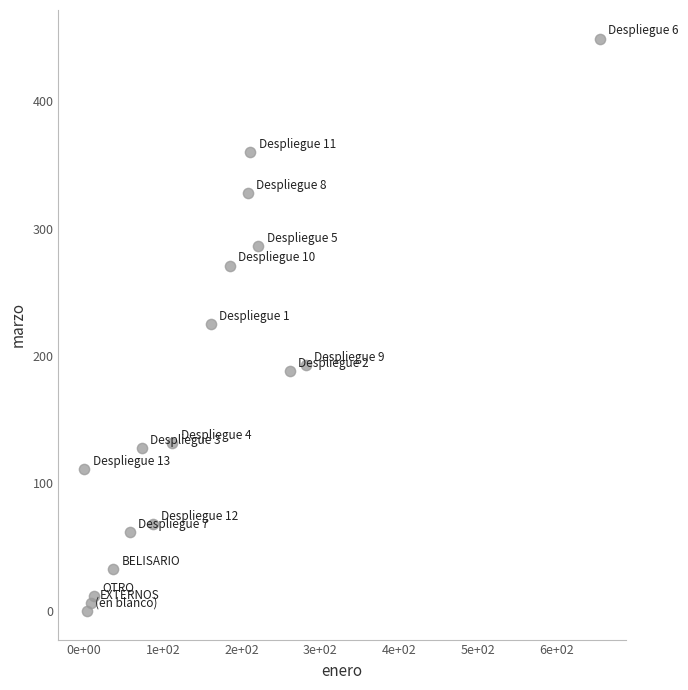

What is the range of X values (max minus min)?

655